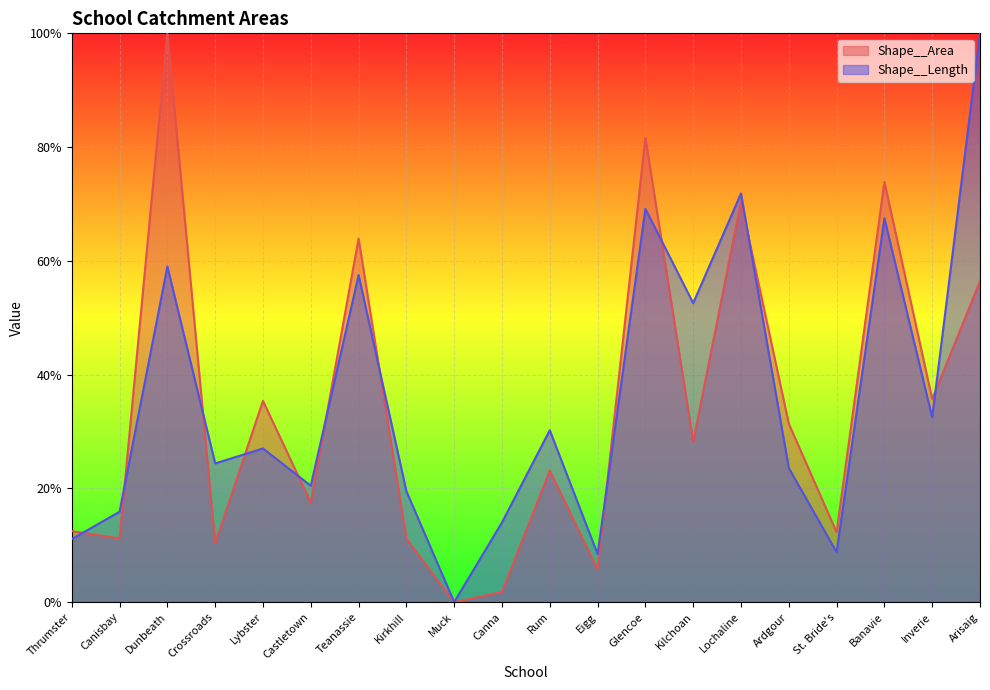

Does the chart display data point markers on the line(s)?

No